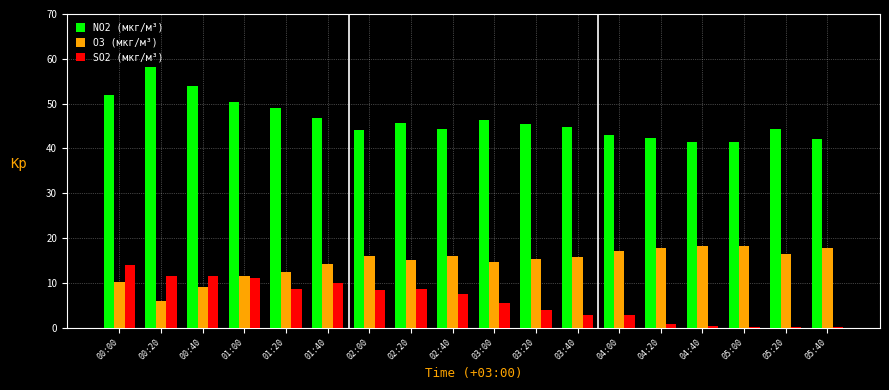

The SO2 (мкг/м³) series shows 11.6 at 02:20. True or false?

False